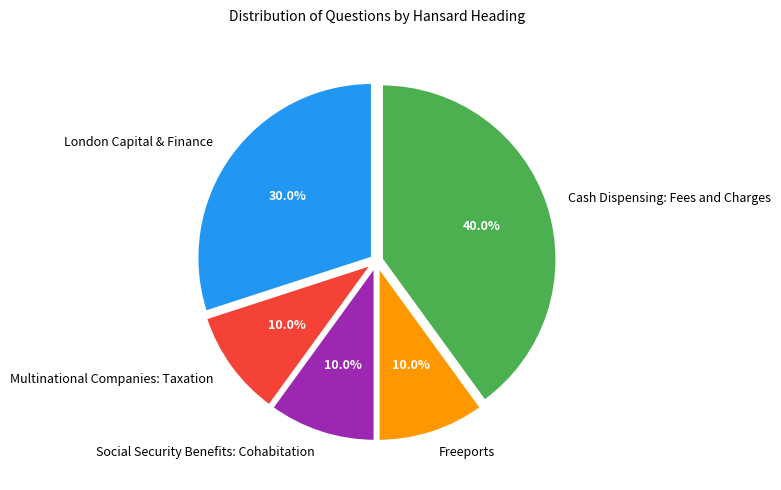

Do Freeports and Social Security Benefits: Cohabitation together represent more than half of the pie?

No